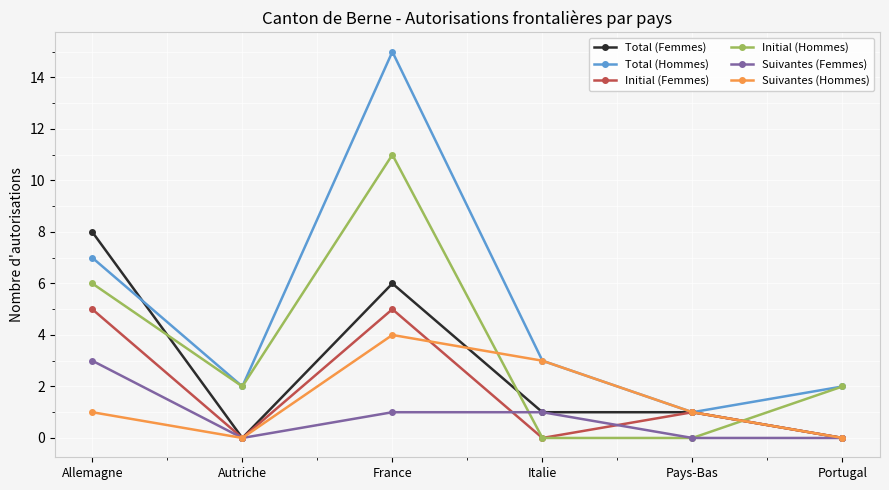

Which series has the largest range (max minus min)?

Total (Hommes)